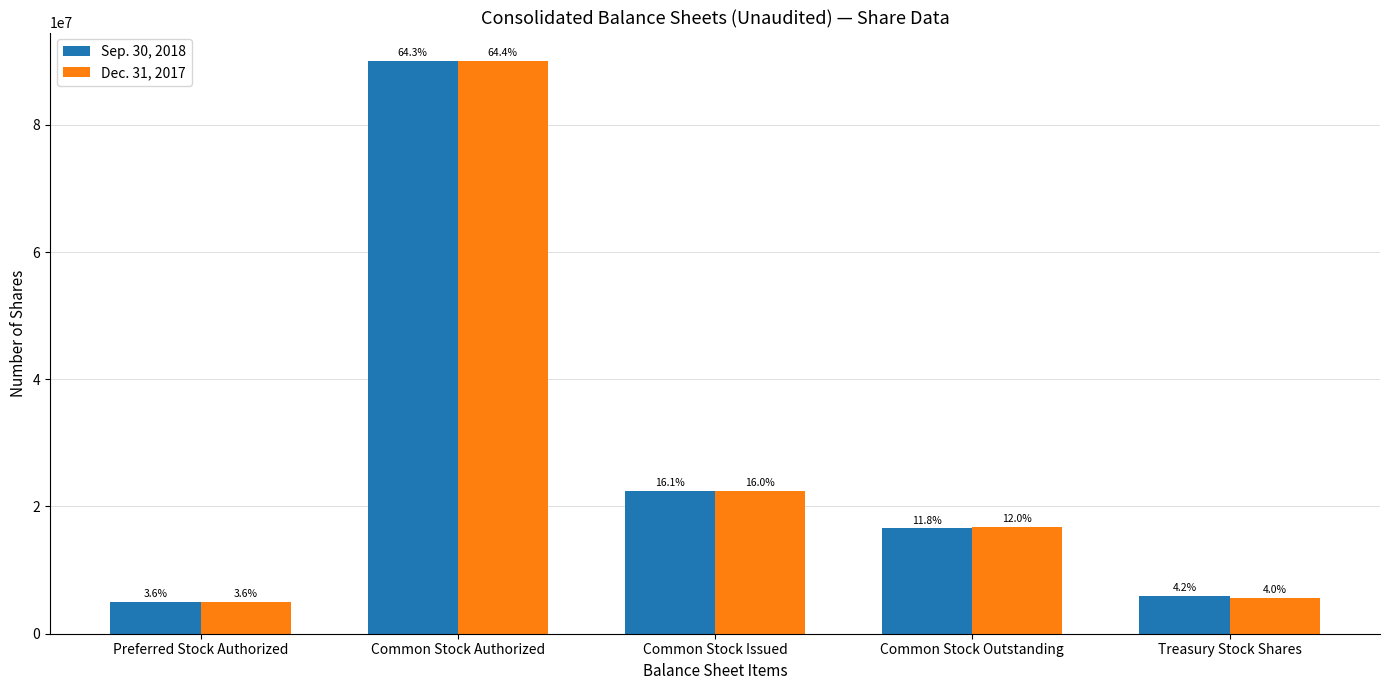

At which label does Dec. 31, 2017 reach its peak?

Common Stock Authorized